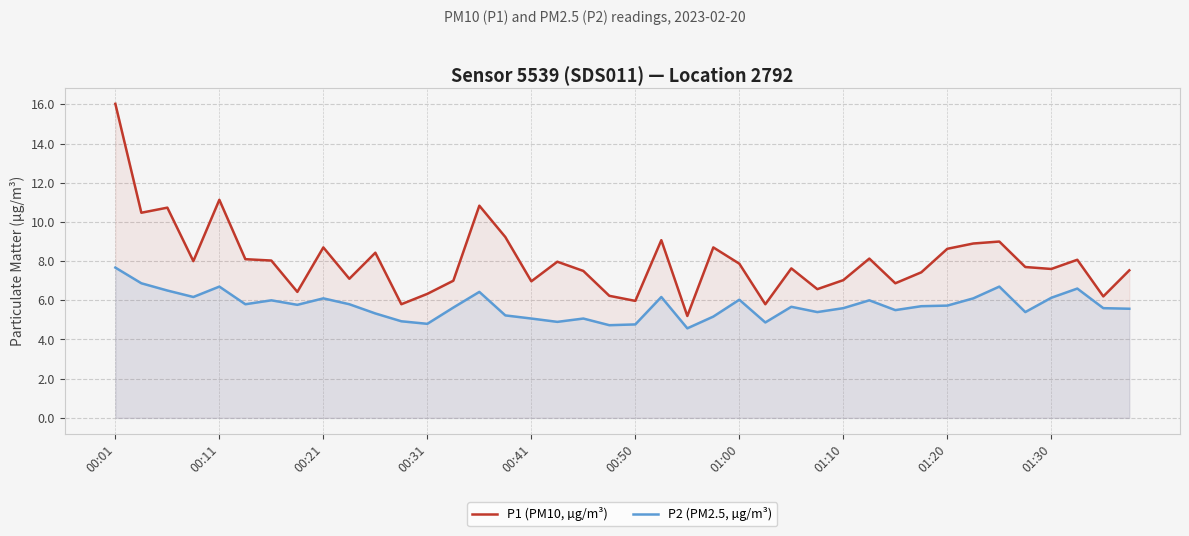

What is the total value across all series at 00:50?

10.7